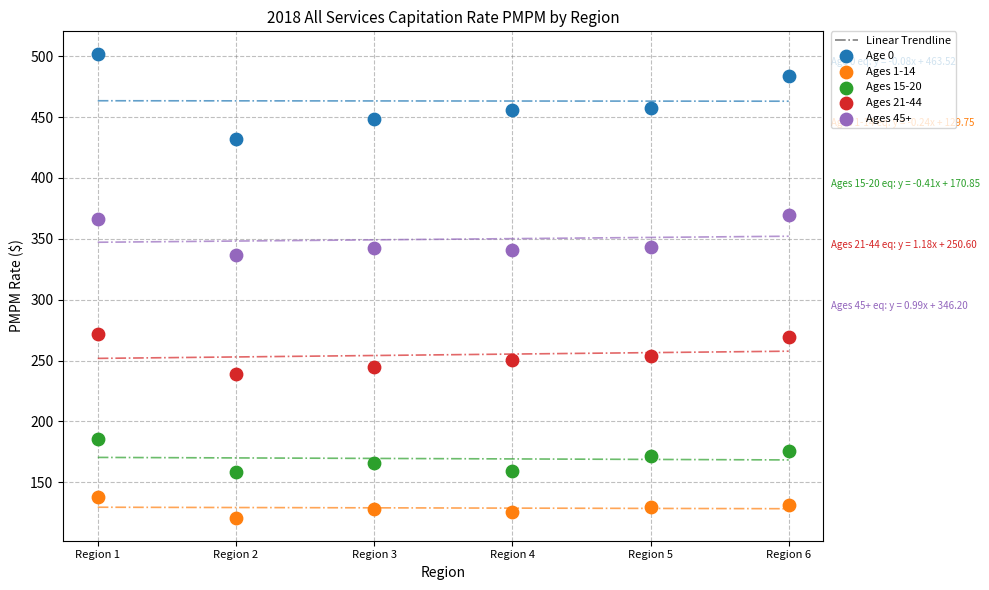

Across all data points, what is the range of X values (max minus min)?

5.0